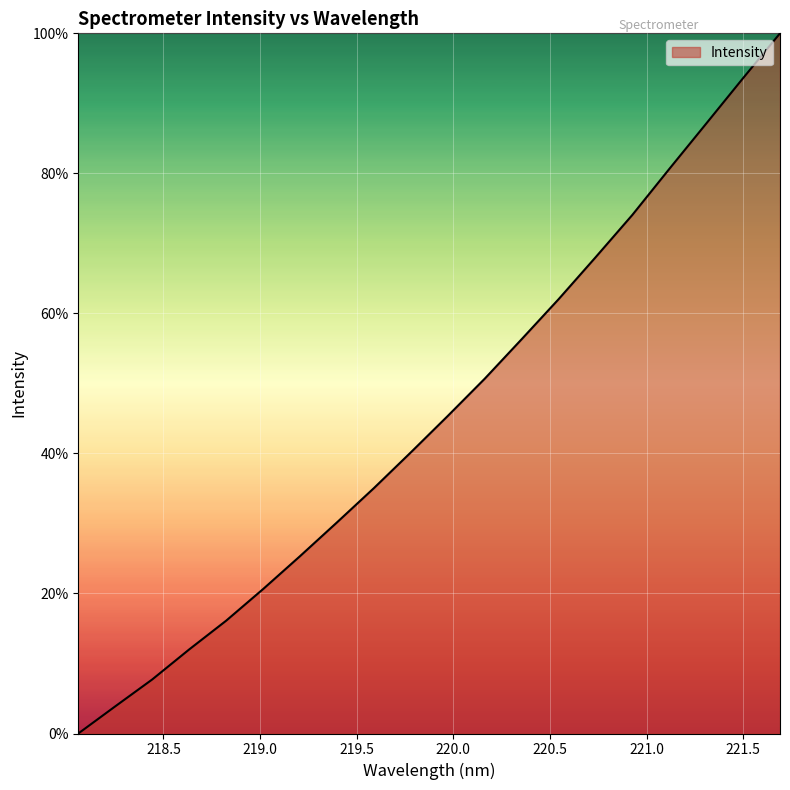

What is the difference between the second highest and minimum values?

93.6